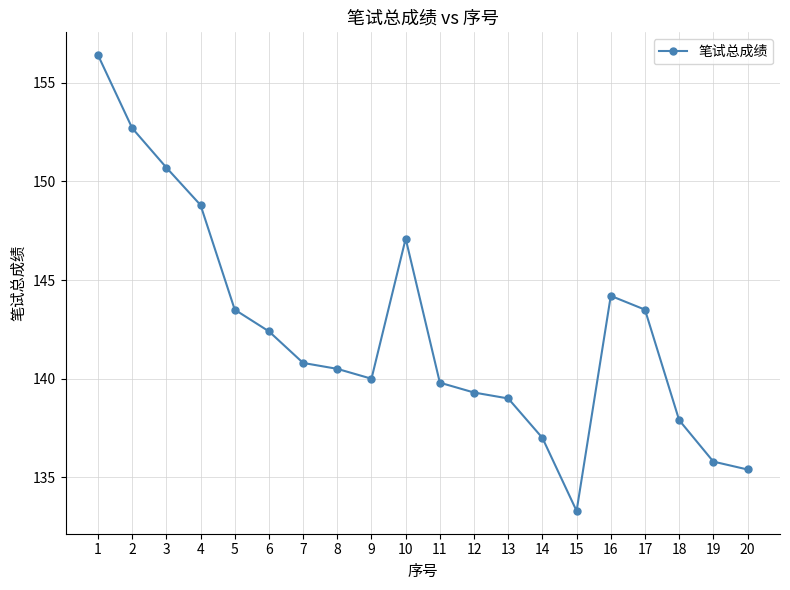

True or false: there are more than 1 points higher than both neighbors.

True